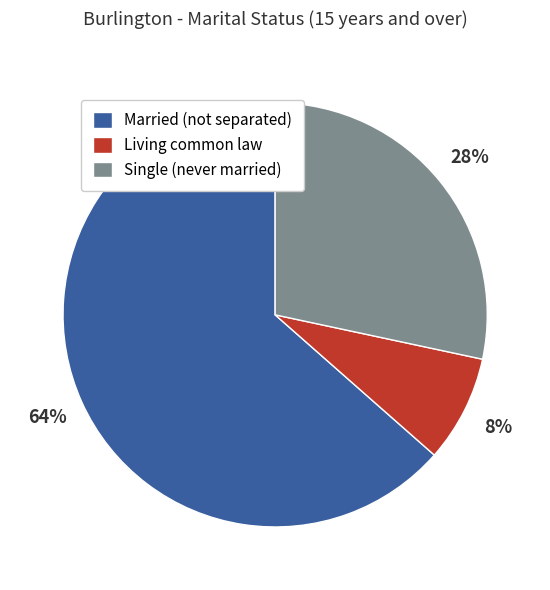

Is the sum of Married (not separated) and Single (never married) greater than half?

Yes